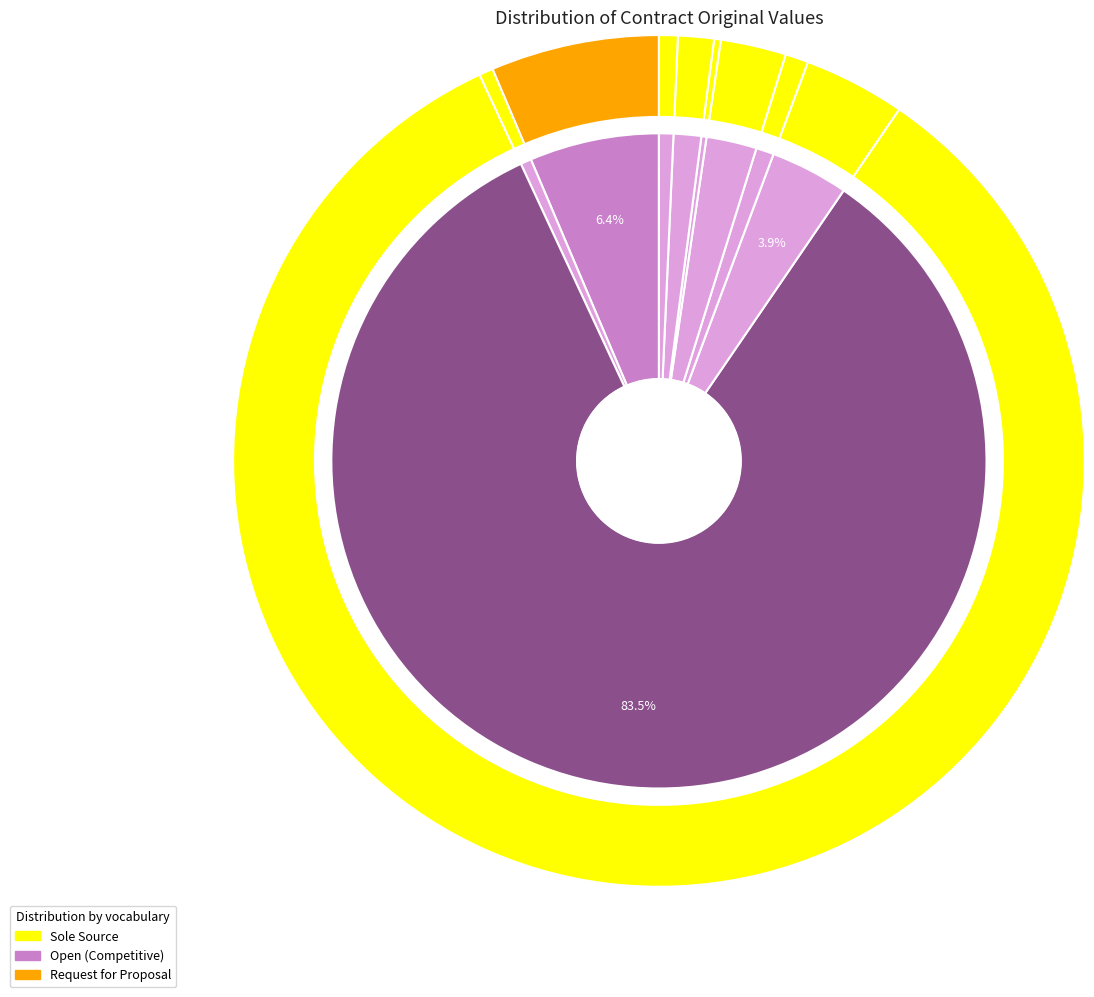

The SC407418 slice represents 8% of the pie. True or false?

False